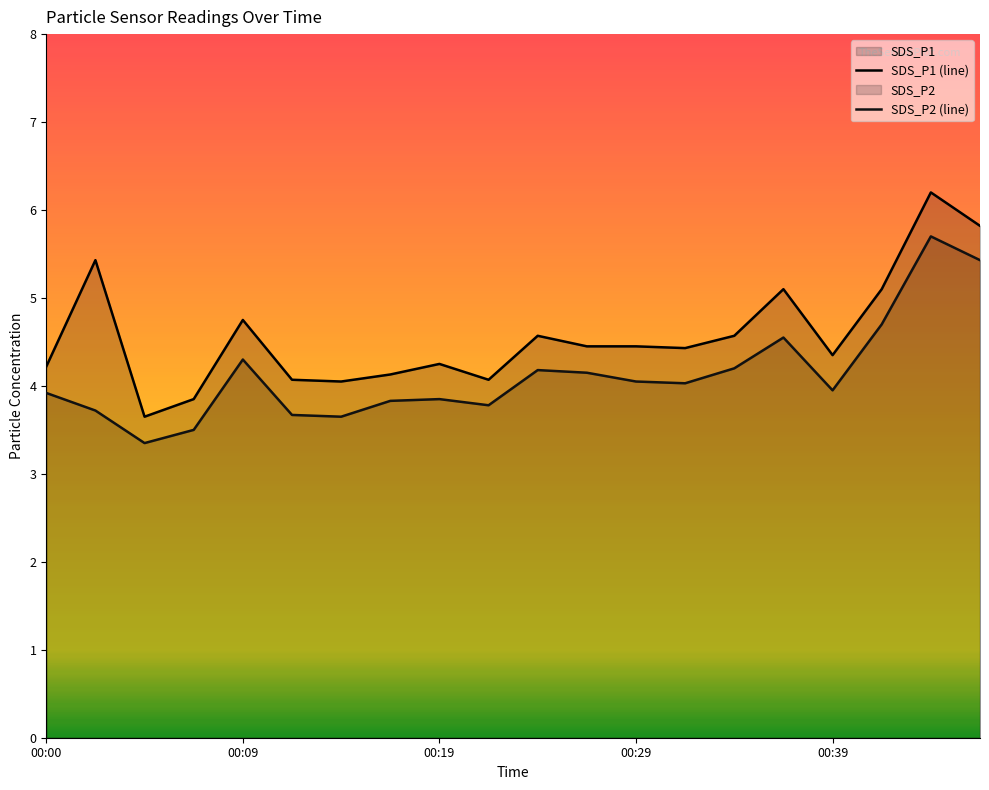

What is the smallest value displayed?

3.4